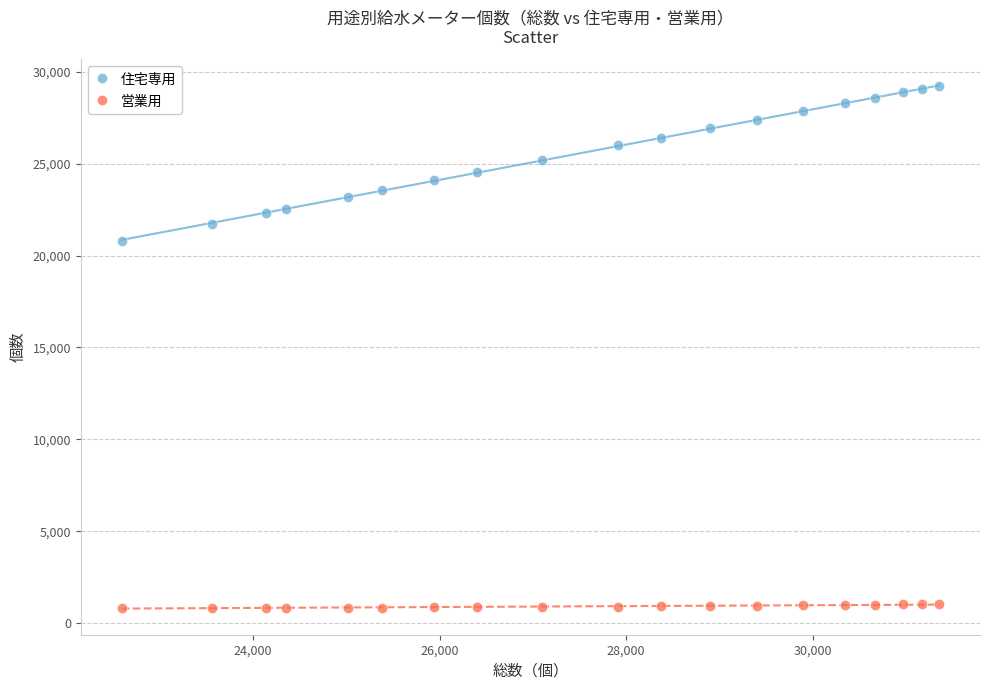

What are all the series names shown in the legend?

住宅専用, 営業用